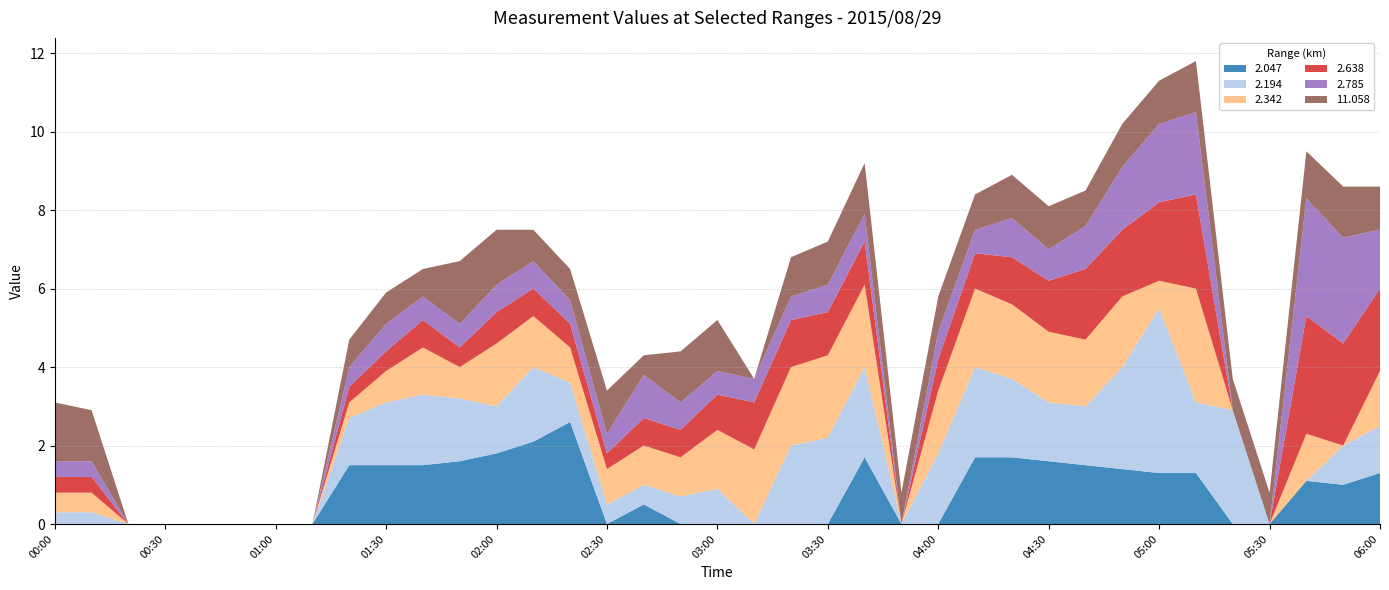

Reading left to right, list all the values displayed in this chart.

2.047: 999.0	999.0	999.0	999.0	999.0	999.0	999.0	999.0	1.5	1.5	1.5	1.6	1.8	2.1	2.6	999.0	0.5	999.0	999.0	999.0	999.0	999.0	1.7	999.0	999.0	1.7	1.7	1.6	1.5	1.4	1.3	1.3	999.0	999.0	1.1	1.0	1.3
2.194: 0.3	0.3	999.0	999.0	999.0	999.0	999.0	999.0	1.2	1.6	1.8	1.6	1.2	1.9	1.0	0.5	0.5	0.7	0.9	999.0	2.0	2.2	2.3	999.0	1.8	2.3	2.0	1.5	1.5	2.6	4.2	1.8	2.9	999.0	999.0	1.0	1.2
2.342: 0.5	0.5	999.0	999.0	999.0	999.0	999.0	999.0	0.4	0.8	1.2	0.8	1.6	1.3	0.9	0.9	1.0	1.0	1.5	1.9	2.0	2.1	2.1	999.0	1.6	2.0	1.9	1.8	1.7	1.8	0.7	2.9	999.0	999.0	1.2	999.0	1.4
2.638: 0.4	0.4	999.0	999.0	999.0	999.0	999.0	999.0	0.4	0.5	0.7	0.5	0.8	0.7	0.6	0.4	0.7	0.7	0.9	1.2	1.2	1.1	1.1	999.0	0.8	0.9	1.2	1.3	1.8	1.7	2.0	2.4	999.0	999.0	3.0	2.6	2.1
2.785: 0.4	0.4	999.0	999.0	999.0	999.0	999.0	999.0	0.5	0.7	0.6	0.6	0.7	0.7	0.6	0.5	1.1	0.7	0.6	0.6	0.6	0.7	0.7	999.0	0.7	0.6	1.0	0.8	1.1	1.6	2.0	2.1	999.0	999.0	3.0	2.7	1.5
11.058: 1.5	1.3	999.0	999.0	999.0	999.0	999.0	999.0	0.7	0.8	0.7	1.6	1.4	0.8	0.8	1.1	0.5	1.3	1.3	999.0	1.0	1.1	1.3	0.8	0.9	0.9	1.1	1.1	0.9	1.1	1.1	1.3	0.8	0.8	1.2	1.3	1.1